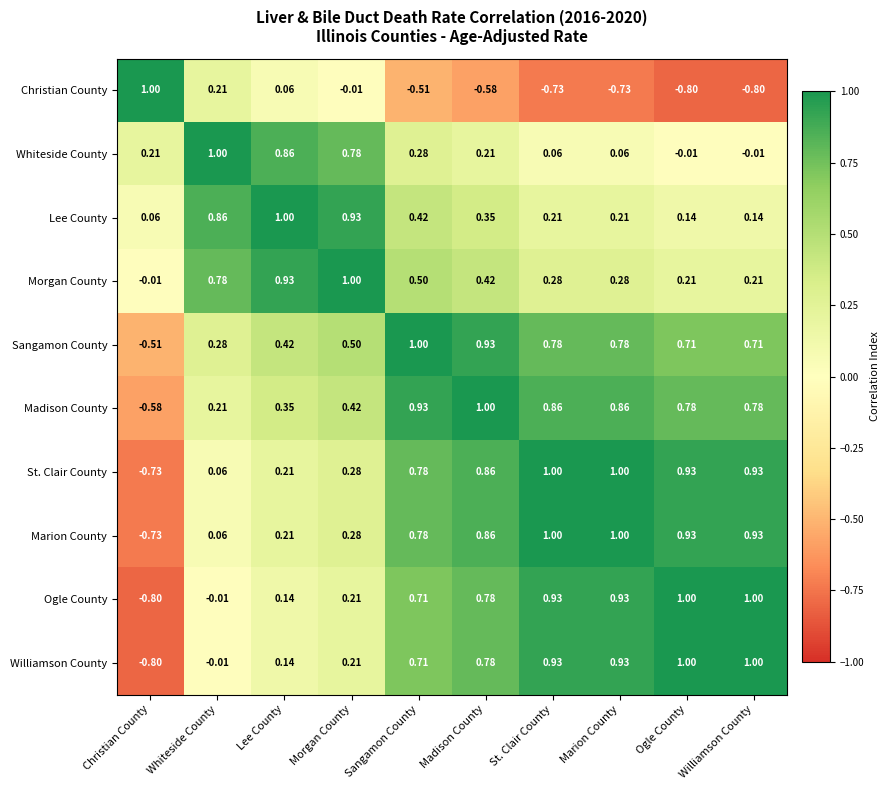

Which series has the largest total across all categories?

Madison County